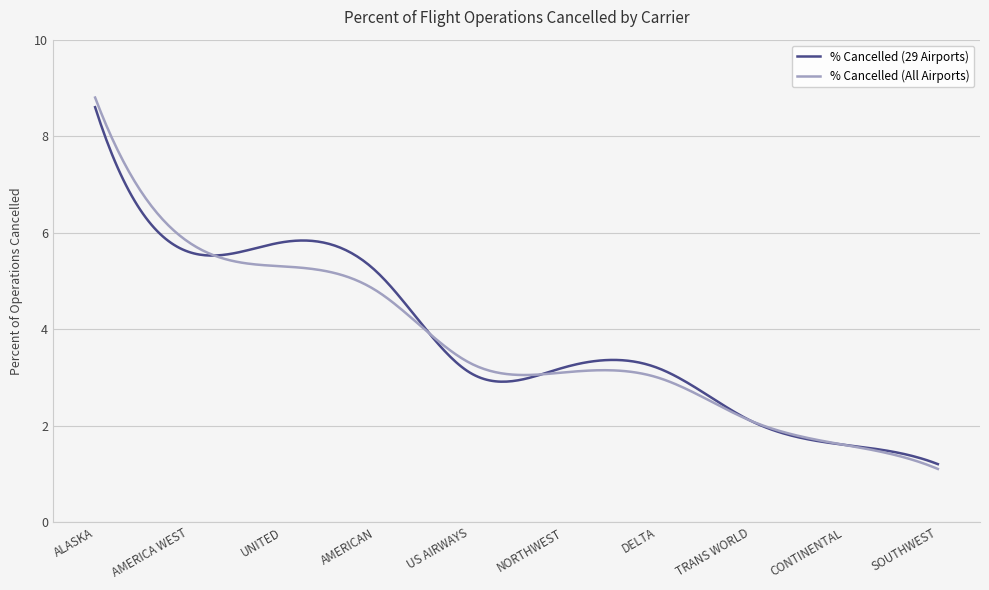

What is the minimum value for % Cancelled (29 Airports)?

1.2